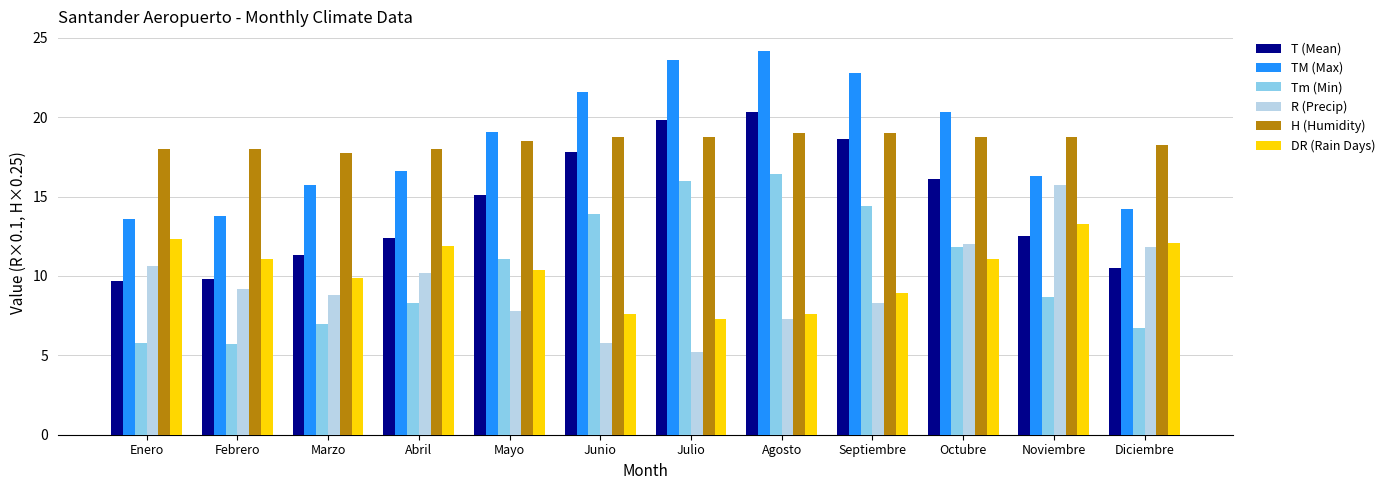

The DR (Rain Days) series shows 3.9 at Enero. True or false?

False